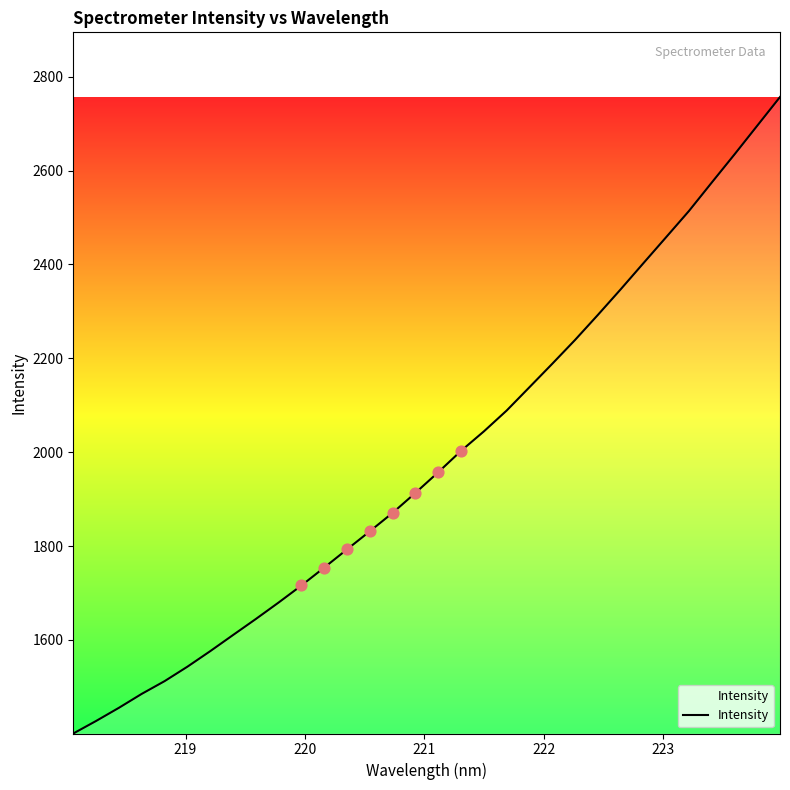

What is the maximum value shown in the chart?

2756.8